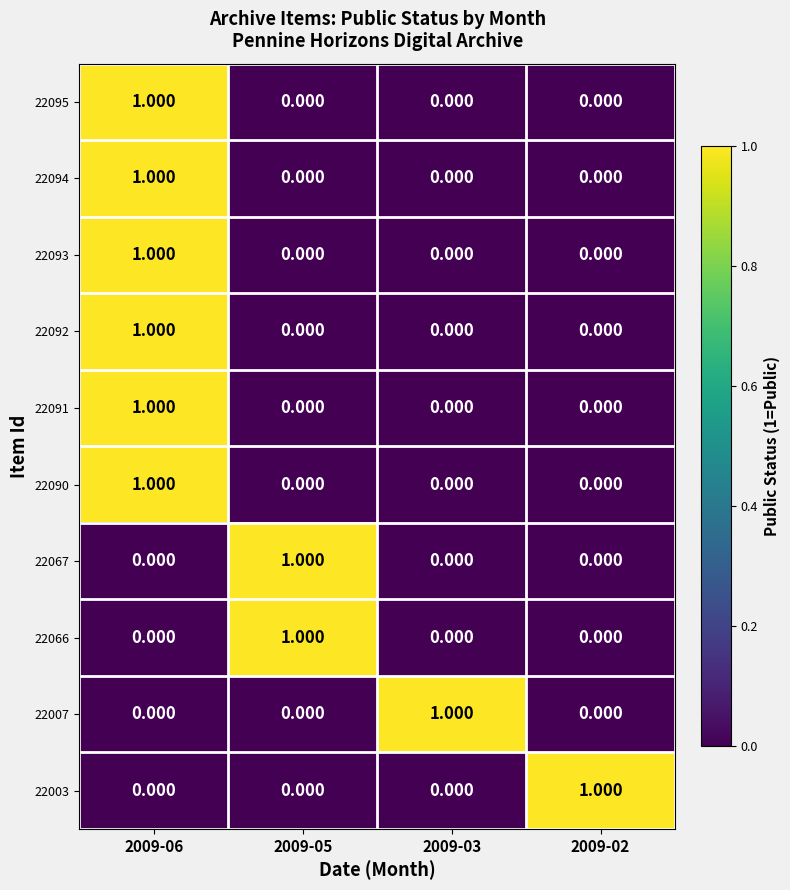

Is the value of 22007 at 2009-03 greater than the value of 22093 at 2009-02?

Yes